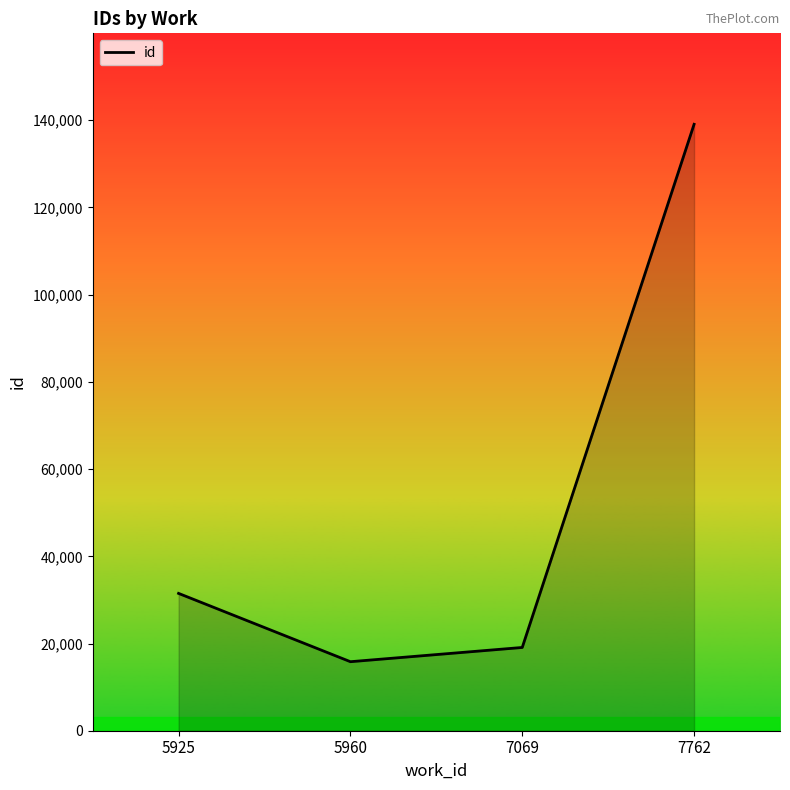

Is it true that the value at 5960 is 20709?

False